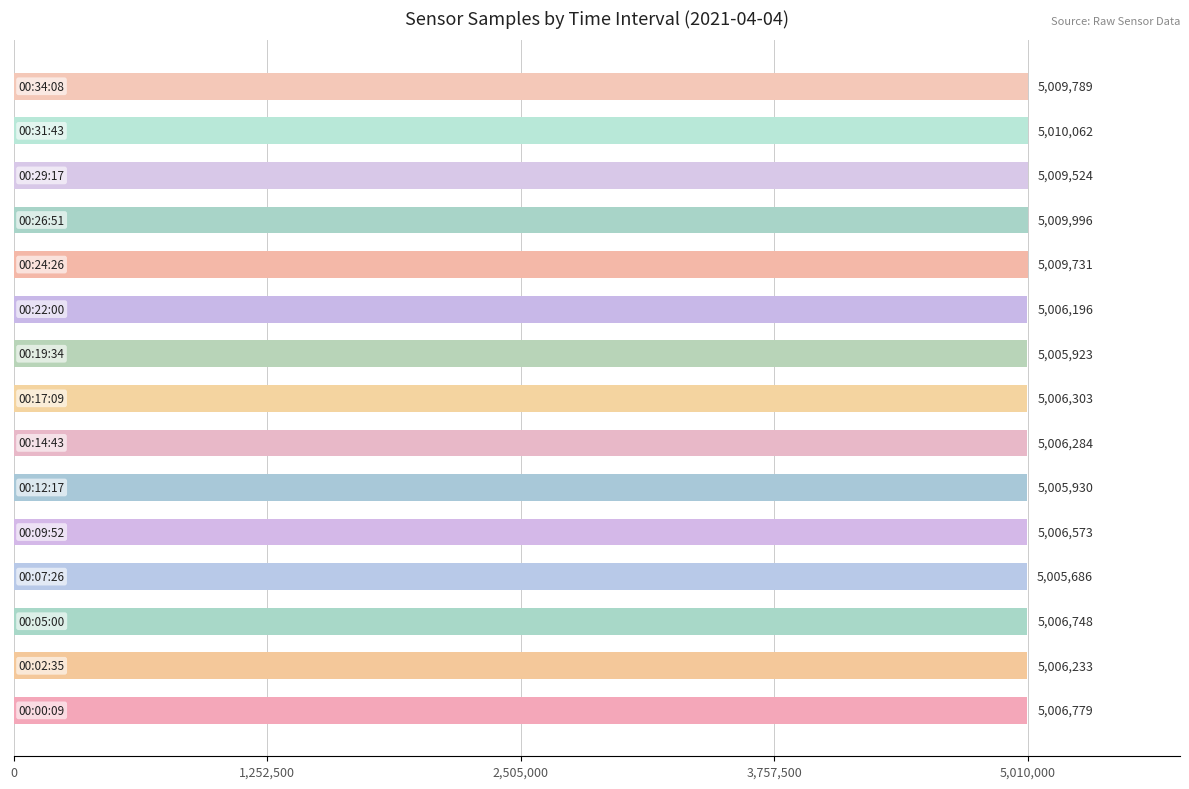

Does the chart contain stacked bars?

No